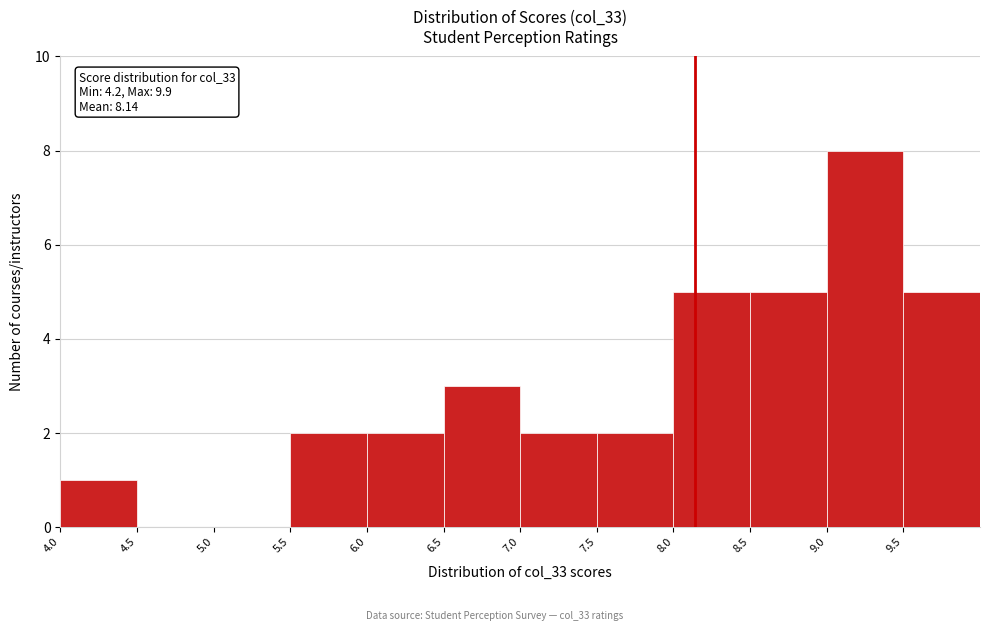

Which range on the x-axis has the tallest bar?

9.0 to 9.5